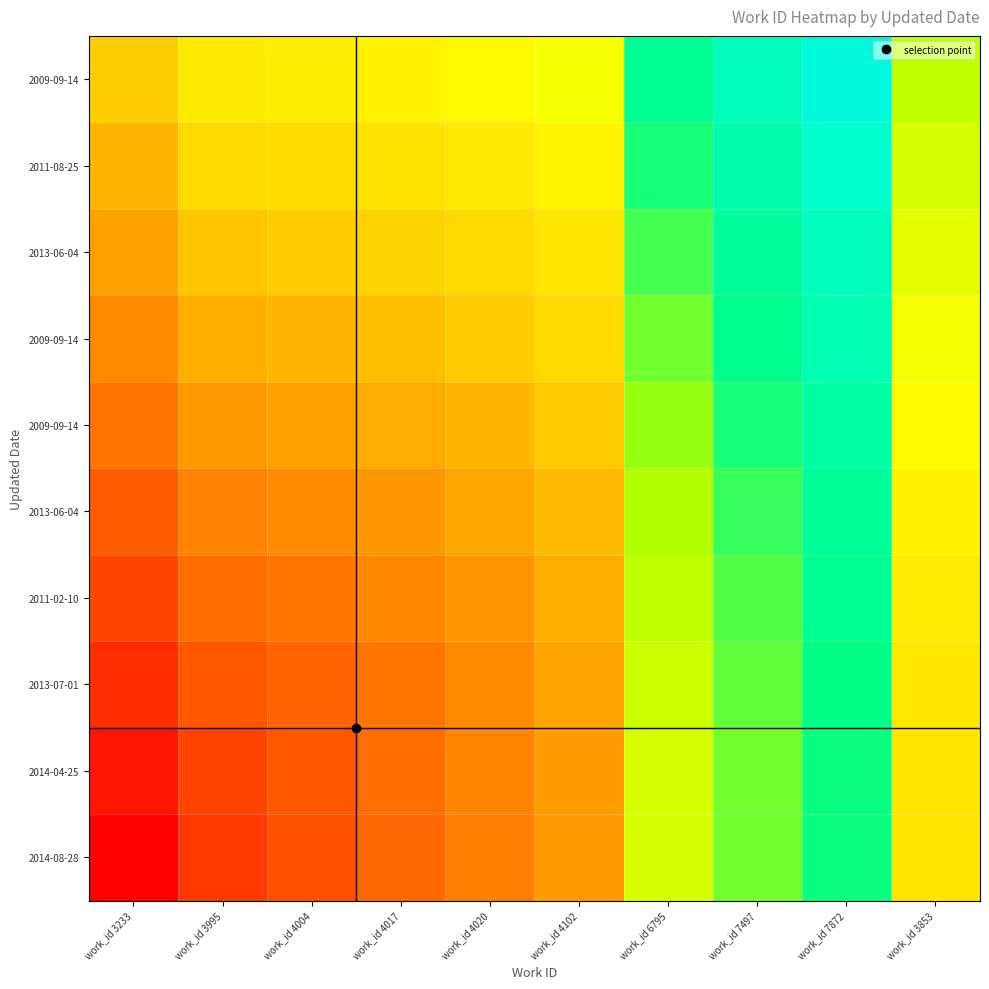

Between work_id 3995 and work_id 3853, which is larger?

work_id 3853